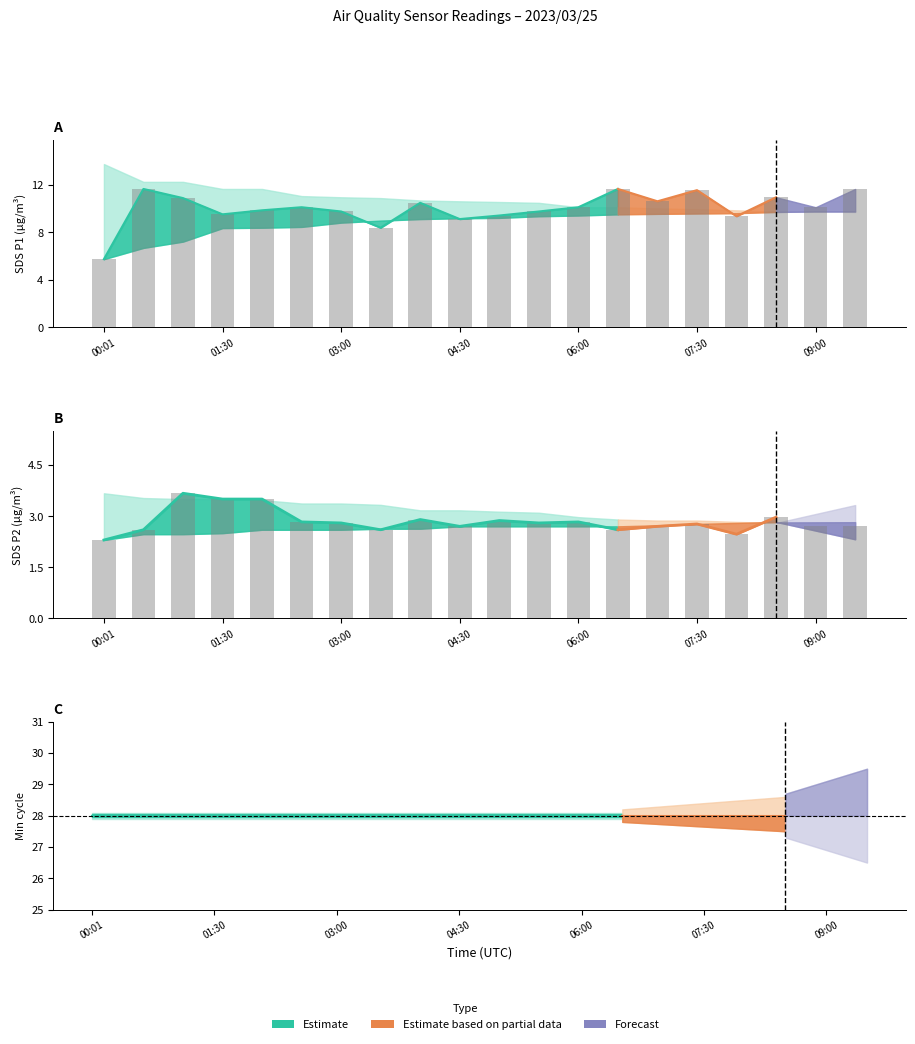

Between 01:00 and 07:00, which is larger?

01:00